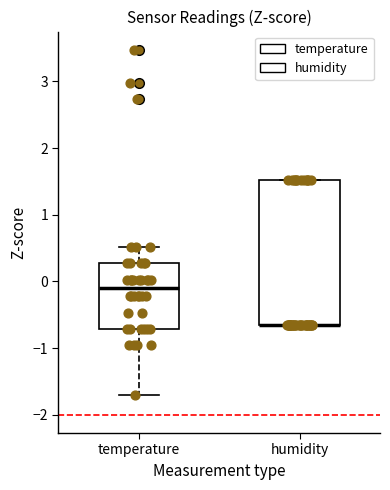

Comparing the boxes themselves (not the whiskers), which one is the tallest?

humidity